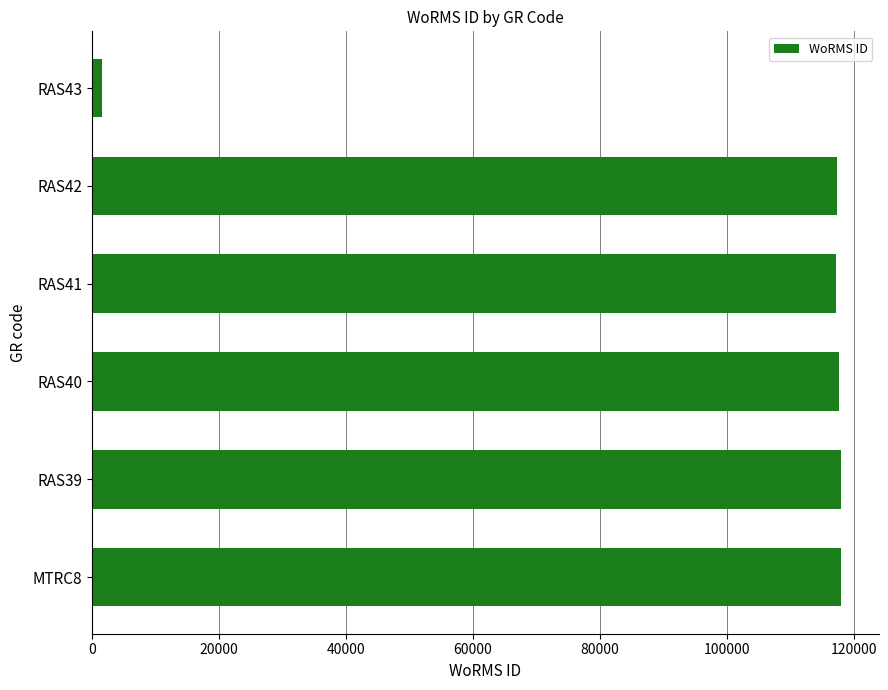

Is it true that the value at RAS39 is 166707?

False